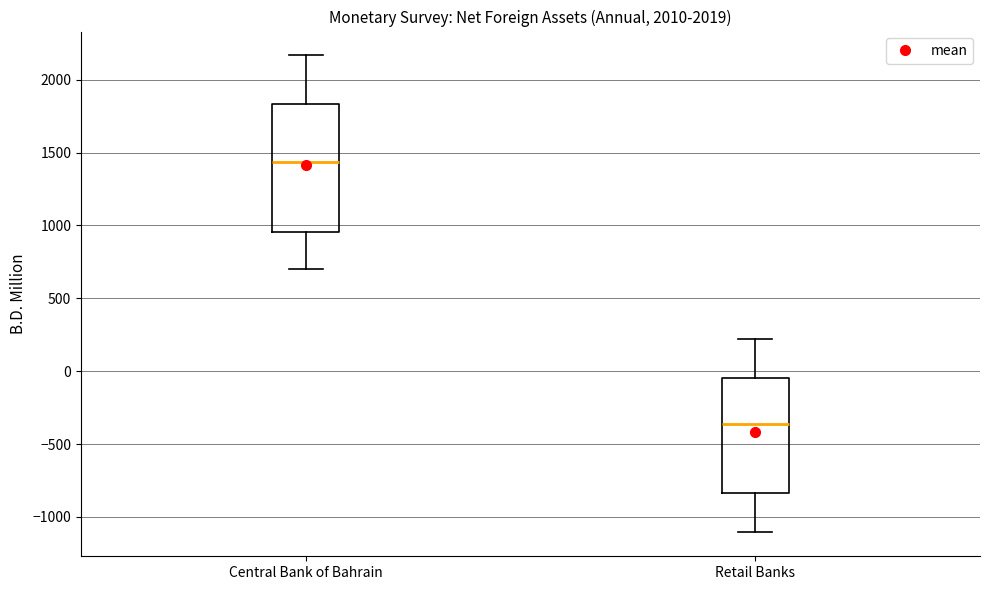

Comparing the boxes themselves (not the whiskers), which one is the tallest?

Central Bank of Bahrain